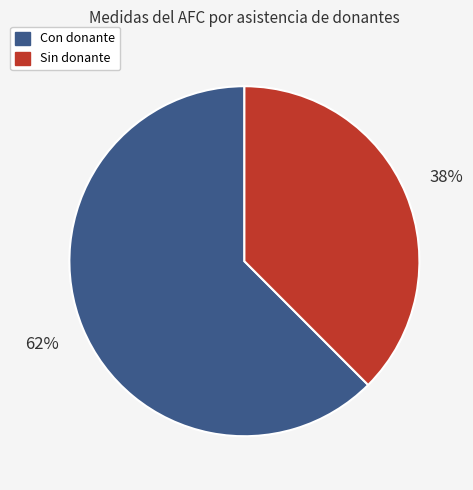

To the nearest percent, what is the average slice percentage?

50%